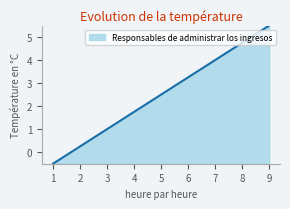

True or false: the data shows 5.5 at 7.

False